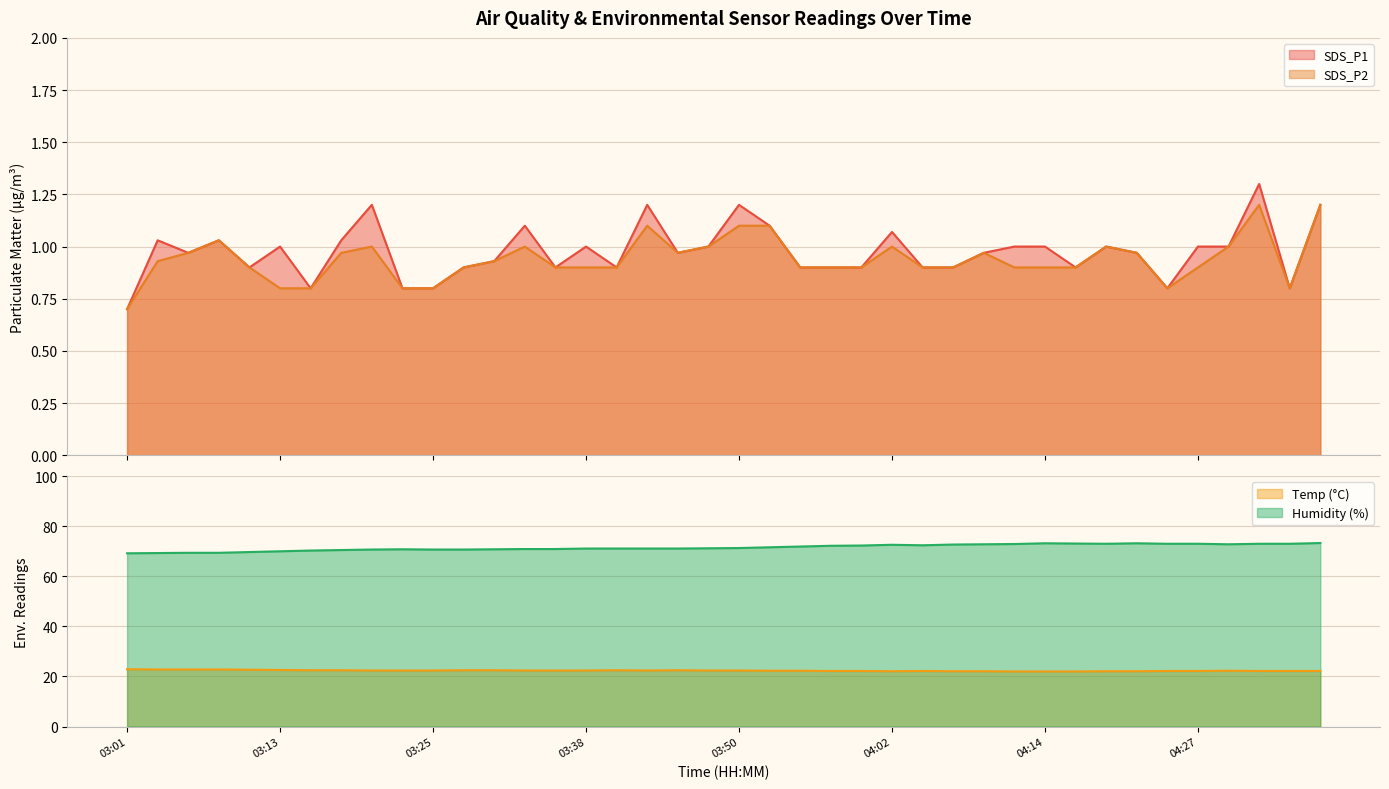

What are all the series names shown in the legend?

SDS_P1, SDS_P2, Temp, Humidity